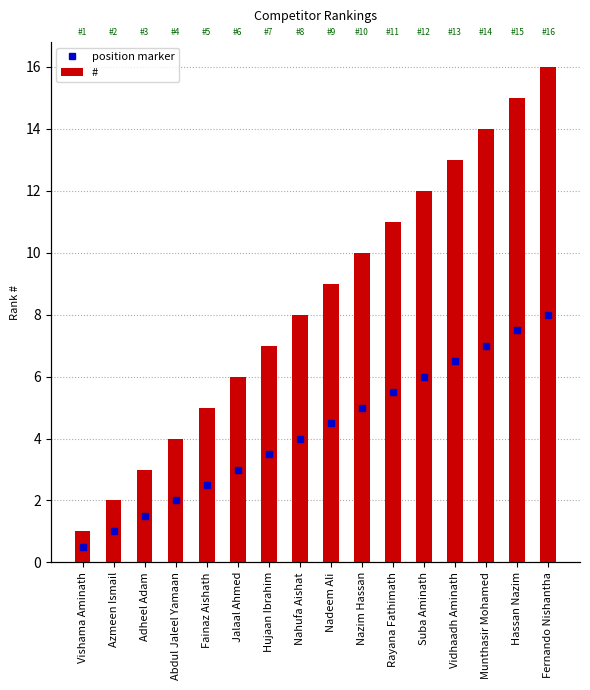

Which has a higher value, Azmeen Ismail or Hassan Nazim?

Hassan Nazim